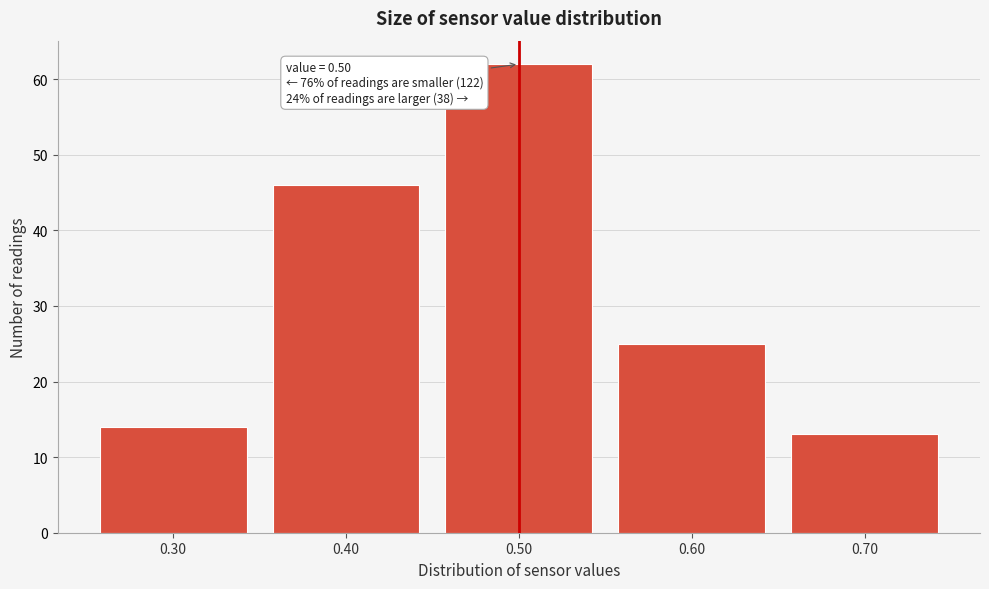

Which range on the x-axis has the tallest bar?

0.45 to 0.55